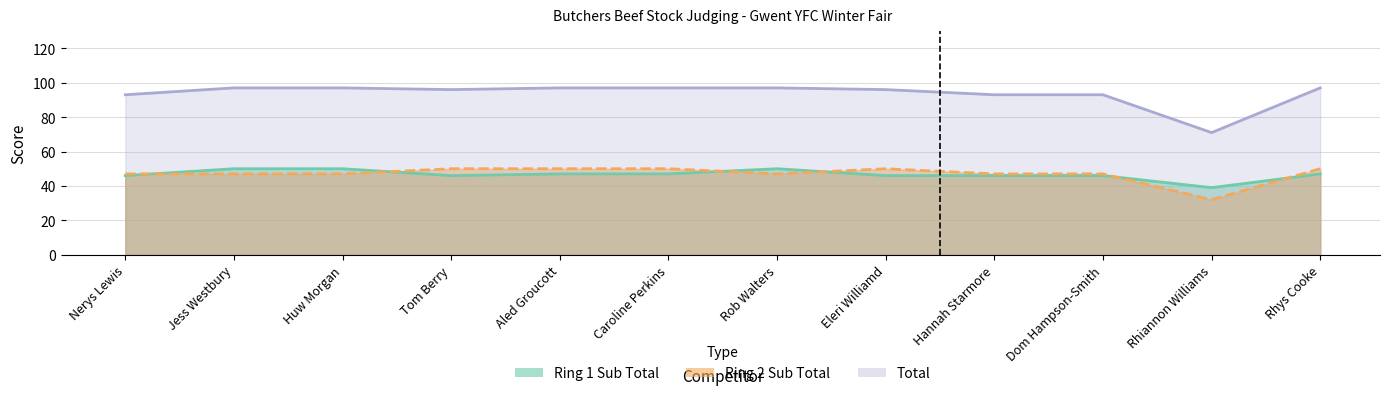

How many values in the Ring 2 Sub Total series exceed 47?

5